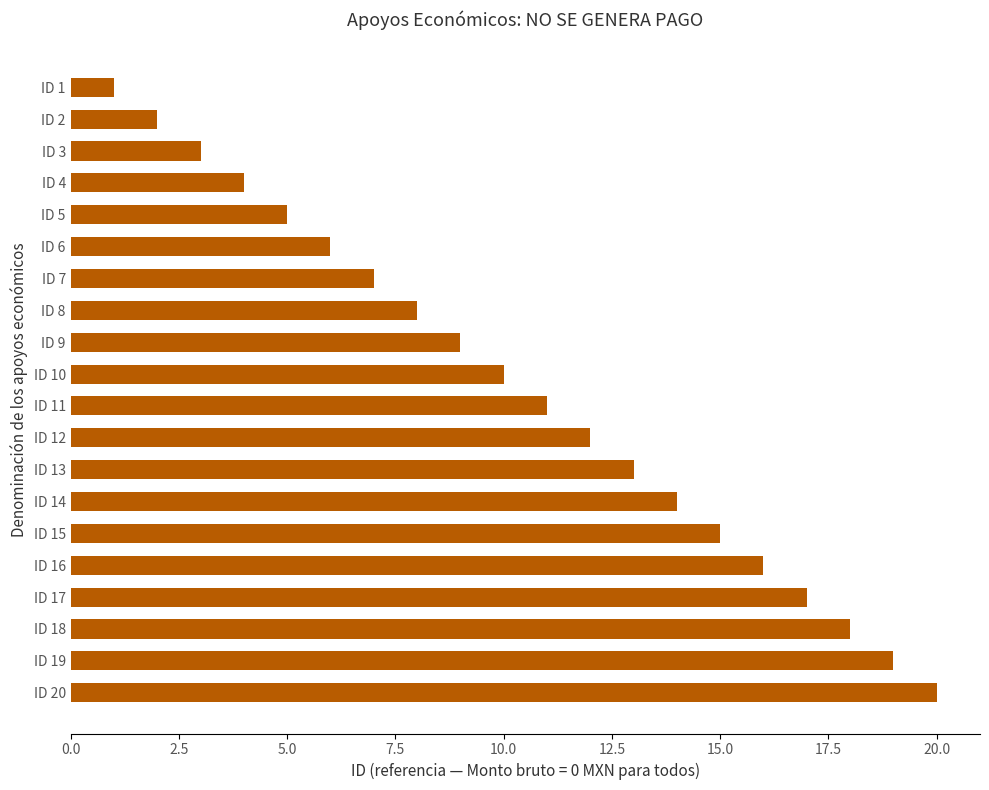

Between ID 18 and ID 16, which is larger?

ID 18